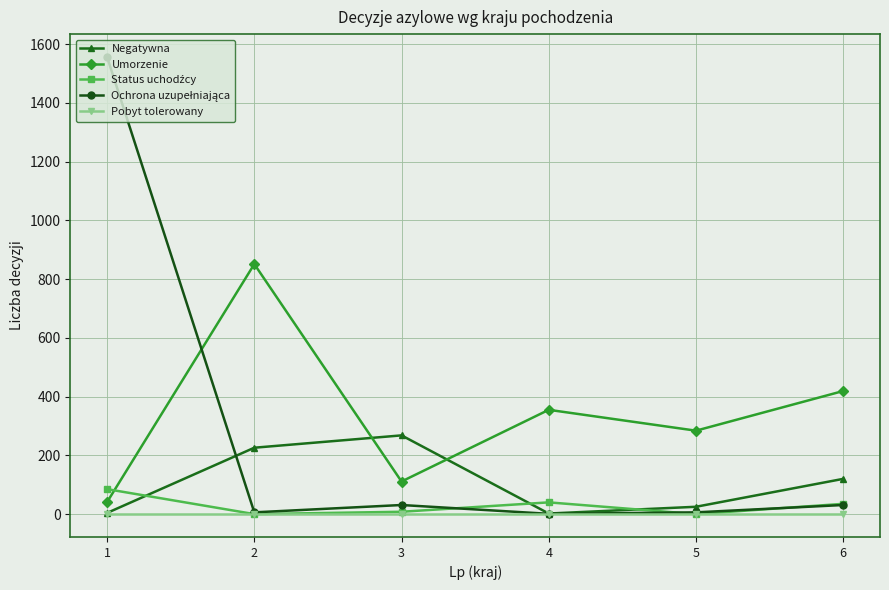

At which category does Umorzenie reach its first local valley?

3